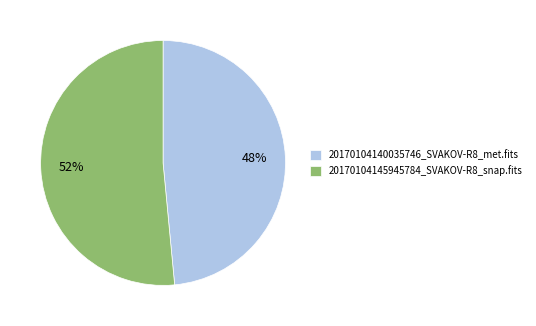

How many segments does this pie chart have?

2